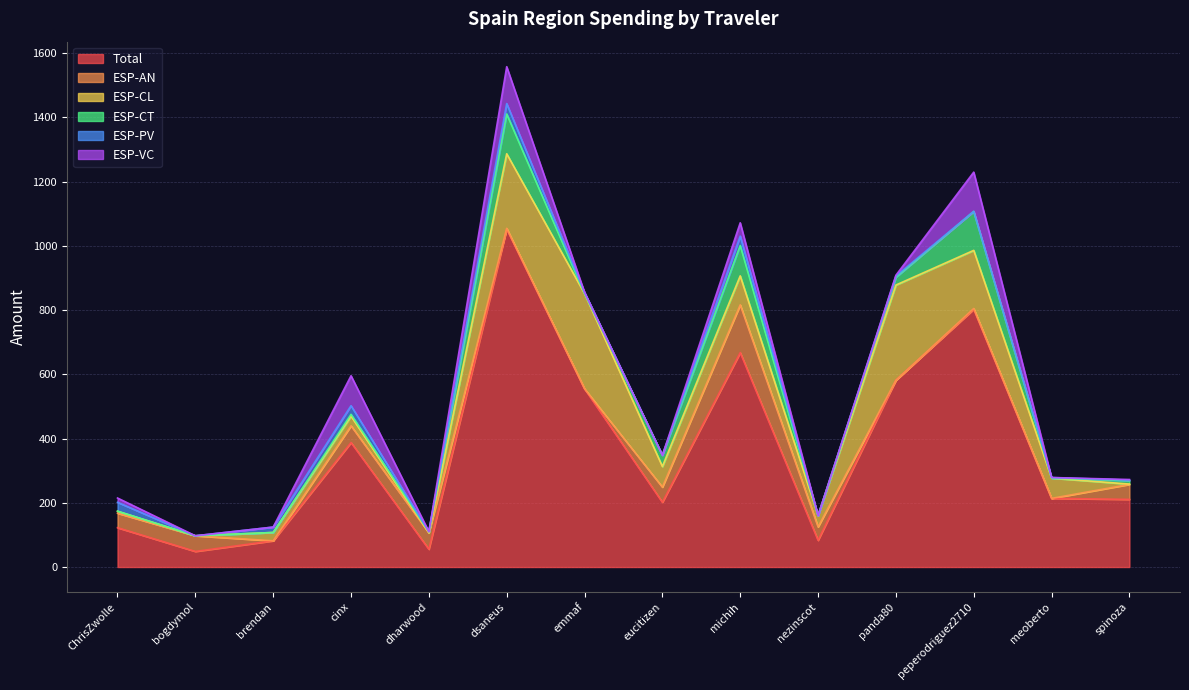

List the labels in order of ESP-CL value, smallest first.

bogdymol, dharwood, spinoza, ChrisZwolle, brendan, cinx, nezinscot, meoberto, eucitizen, michih, peperodriguez2710, dsaneus, emmaf, panda80